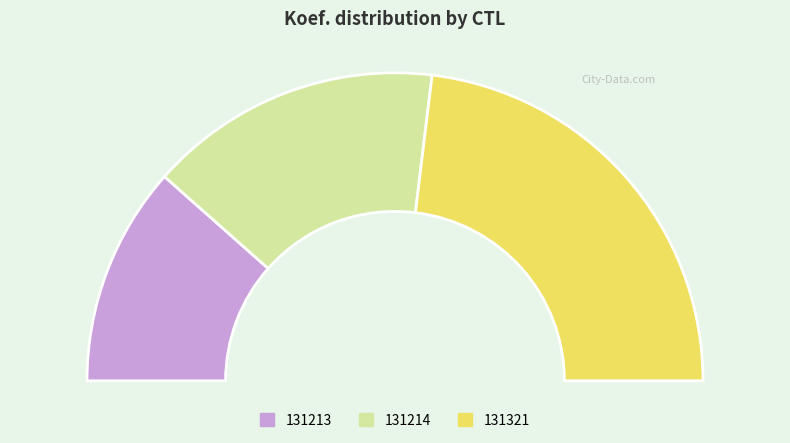

Which has a higher value, 131213 or 131321?

131321